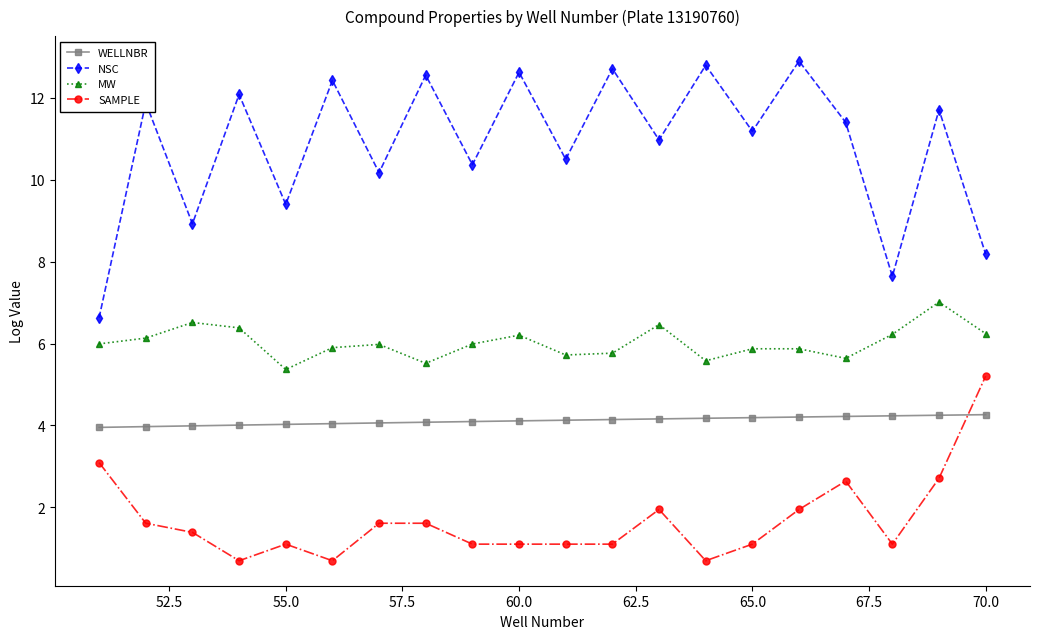

What is the difference between the maximum and minimum values in the NSC series?

6.3